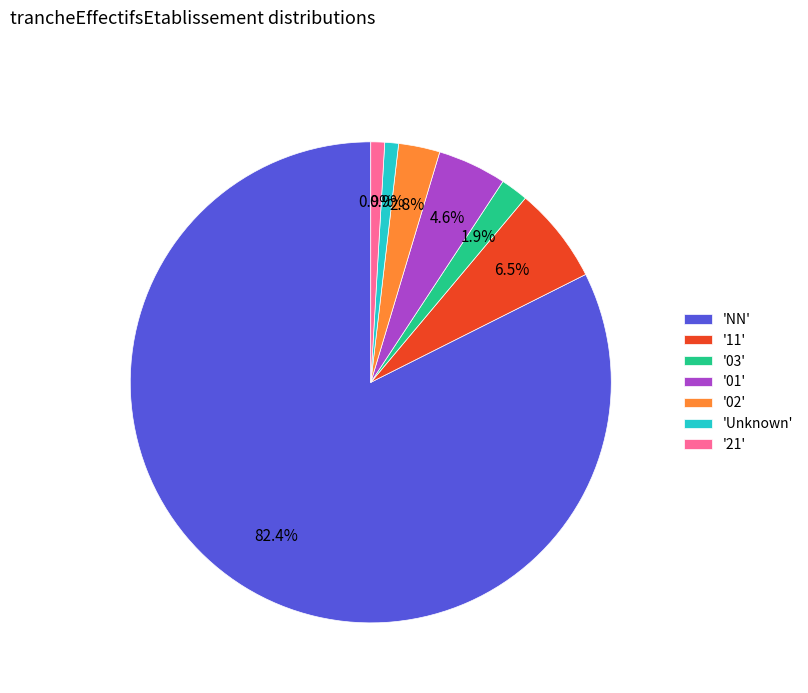

How many segments does this pie chart have?

7